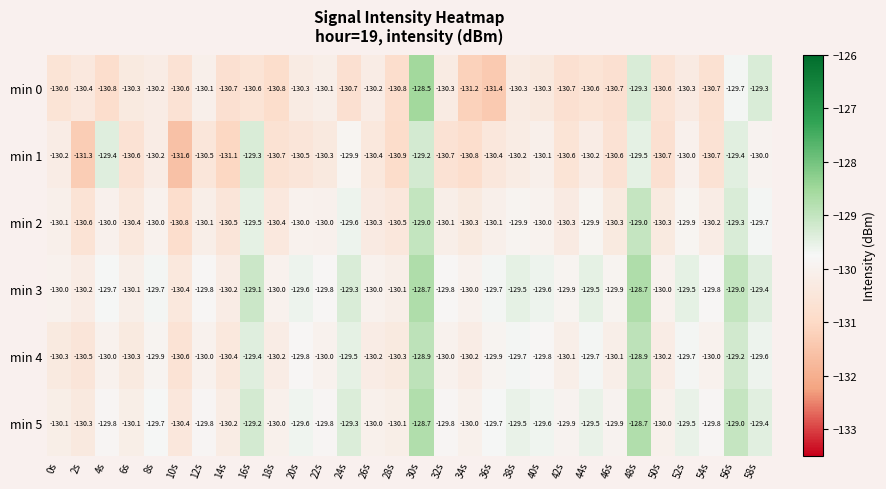

At which label does min 5 first exceed -129?

30s